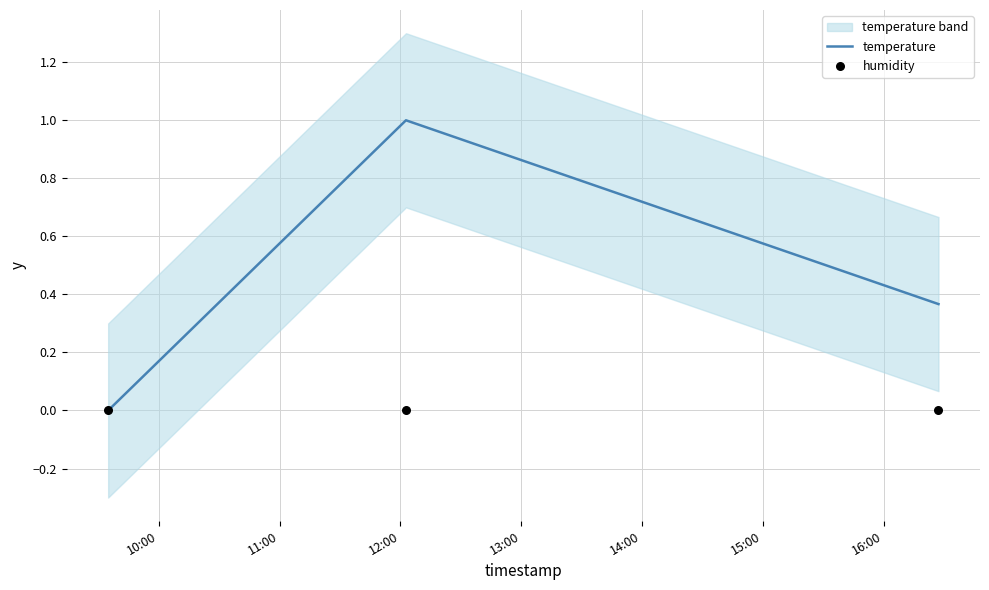

Which series has the largest Y range (max minus min)?

temperature